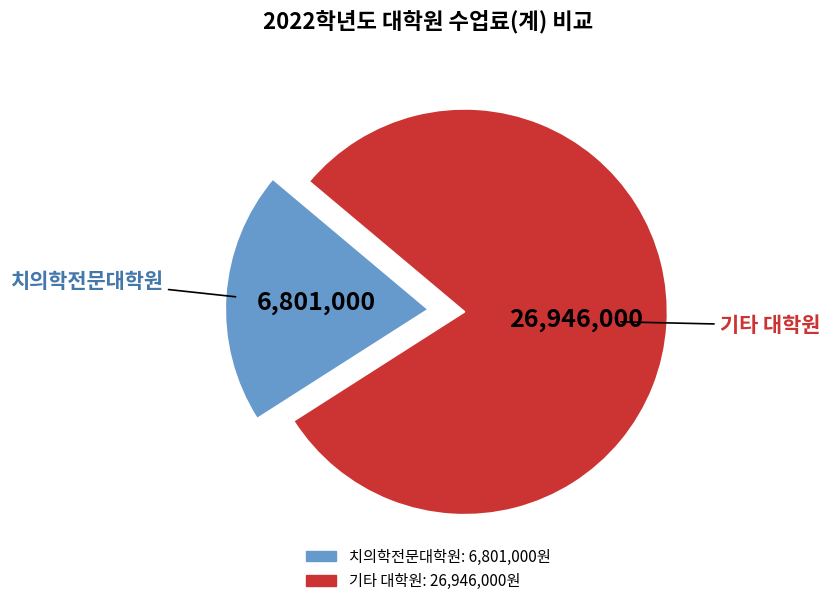

Is there any slice that represents more than half of the pie?

Yes